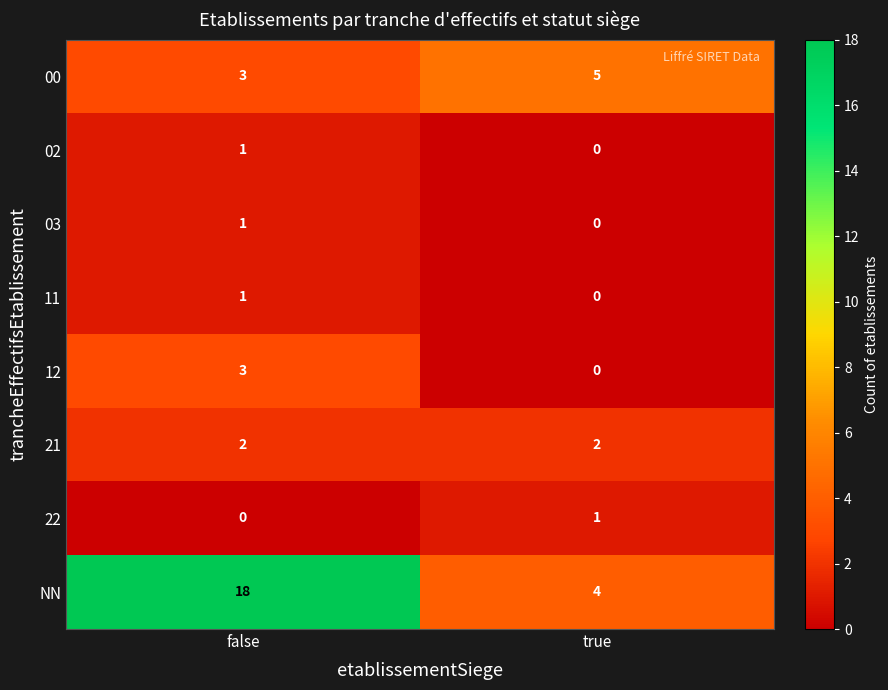

Which series has the widest spread of values?

NN